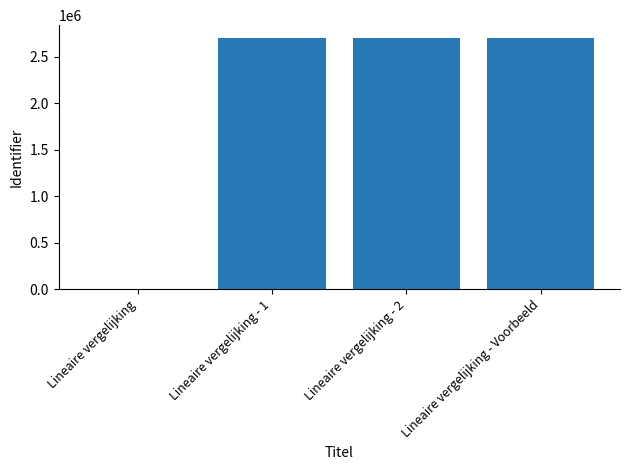

What is the sum of all values?

8121418